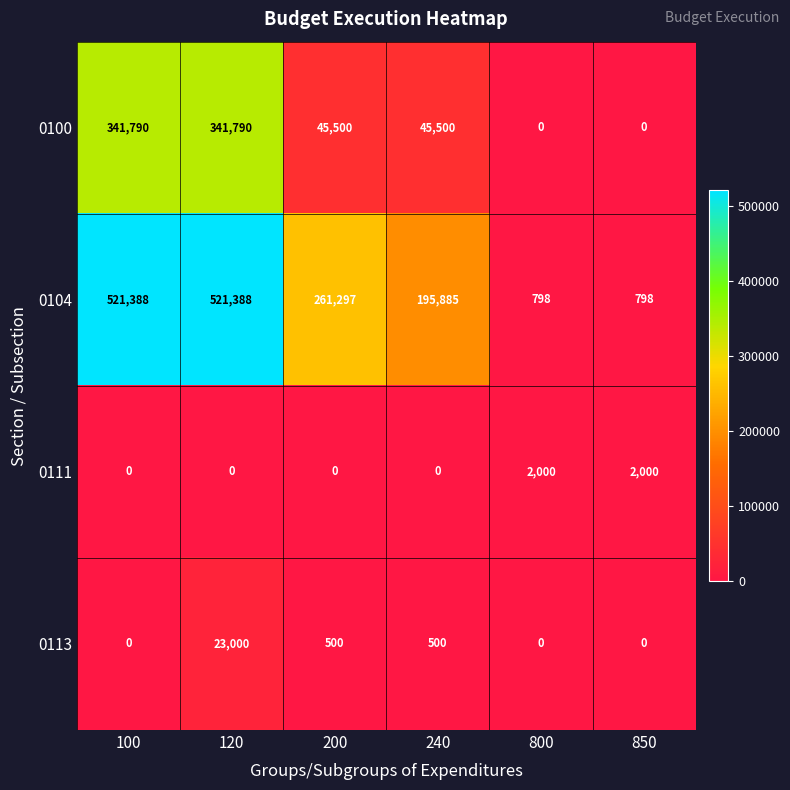

What is the average value of the 0100 series?

129097